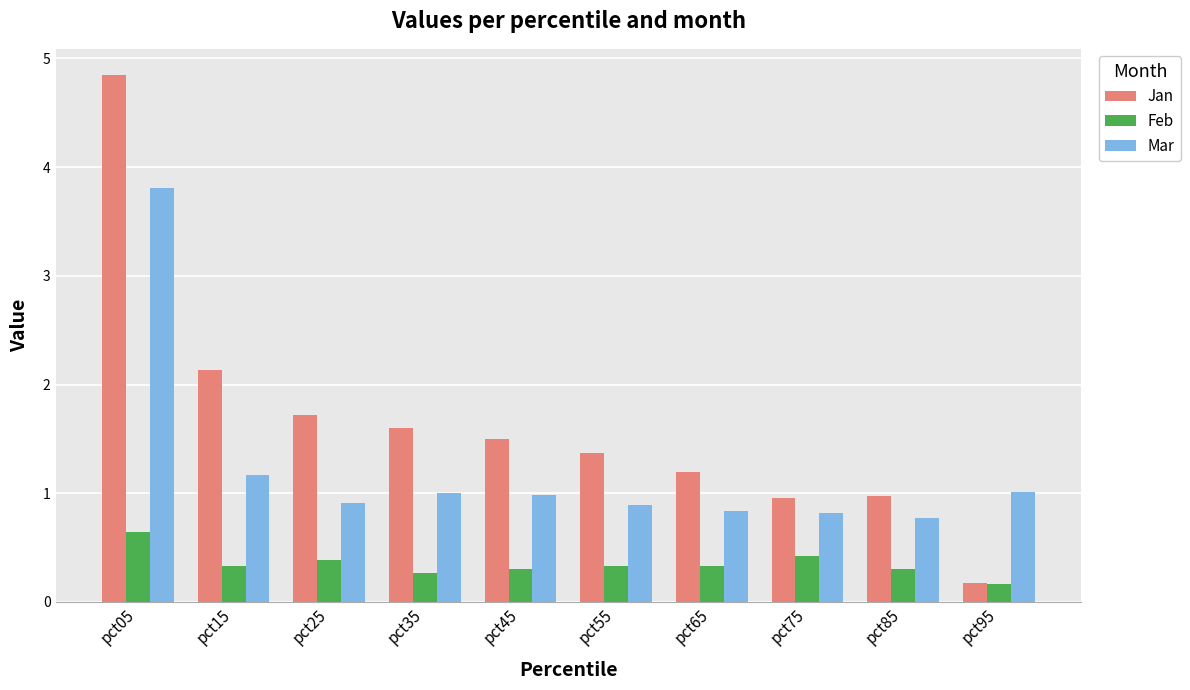

Reading left to right, extract all data points from this chart.

Jan: pct05=4.8	pct15=2.1	pct25=1.7	pct35=1.6	pct45=1.5	pct55=1.4	pct65=1.2	pct75=1.0	pct85=1.0	pct95=0.2
Feb: pct05=0.6	pct15=0.3	pct25=0.4	pct35=0.3	pct45=0.3	pct55=0.3	pct65=0.3	pct75=0.4	pct85=0.3	pct95=0.2
Mar: pct05=3.8	pct15=1.2	pct25=0.9	pct35=1.0	pct45=1.0	pct55=0.9	pct65=0.8	pct75=0.8	pct85=0.8	pct95=1.0